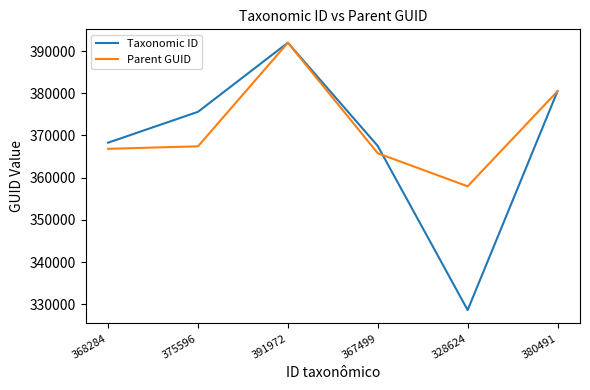

What is the difference between the Parent GUID values at 368284 and 391972?

25138